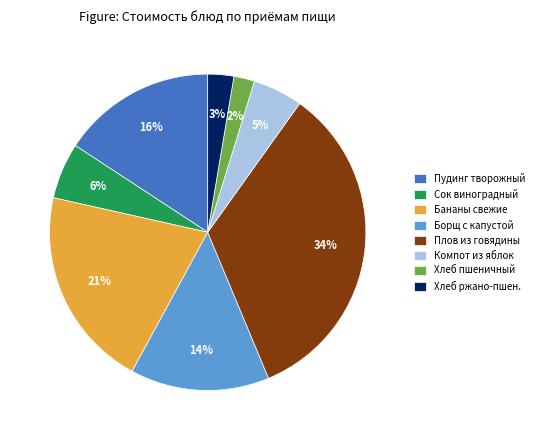

To the nearest percent, what percentage of the pie is Плов из говядины?

34%